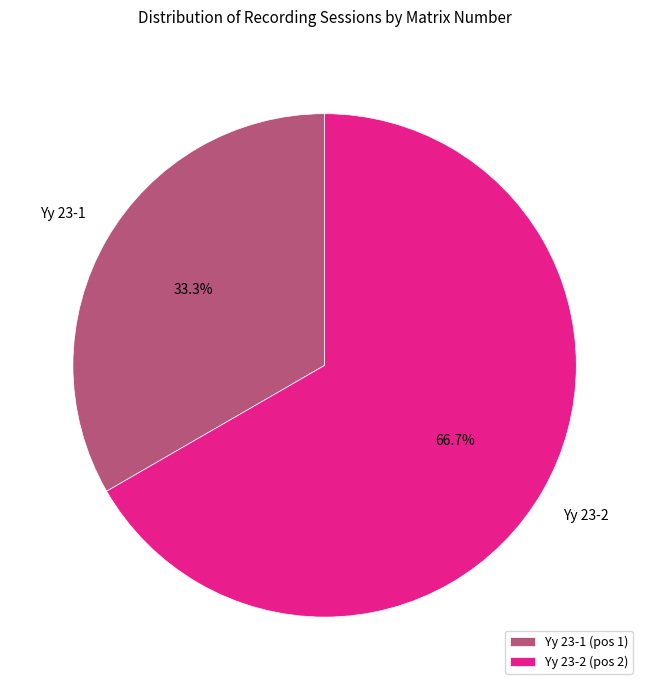

How many slices are in this pie chart?

2